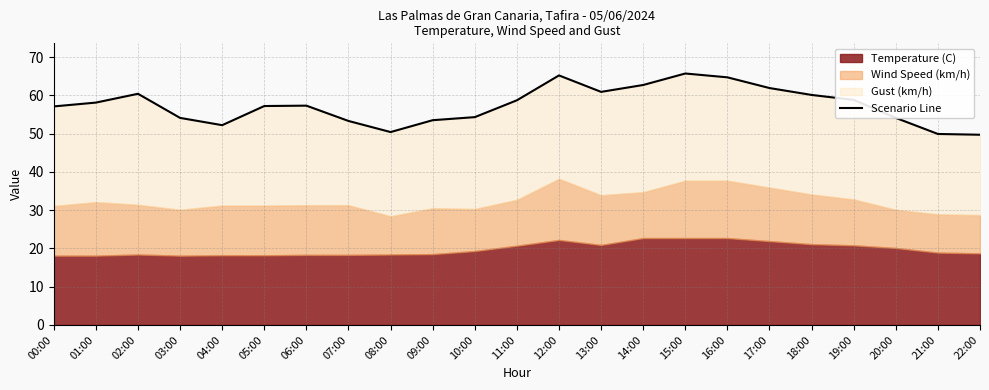

Which has a higher value, 09:00 or 00:00?

00:00